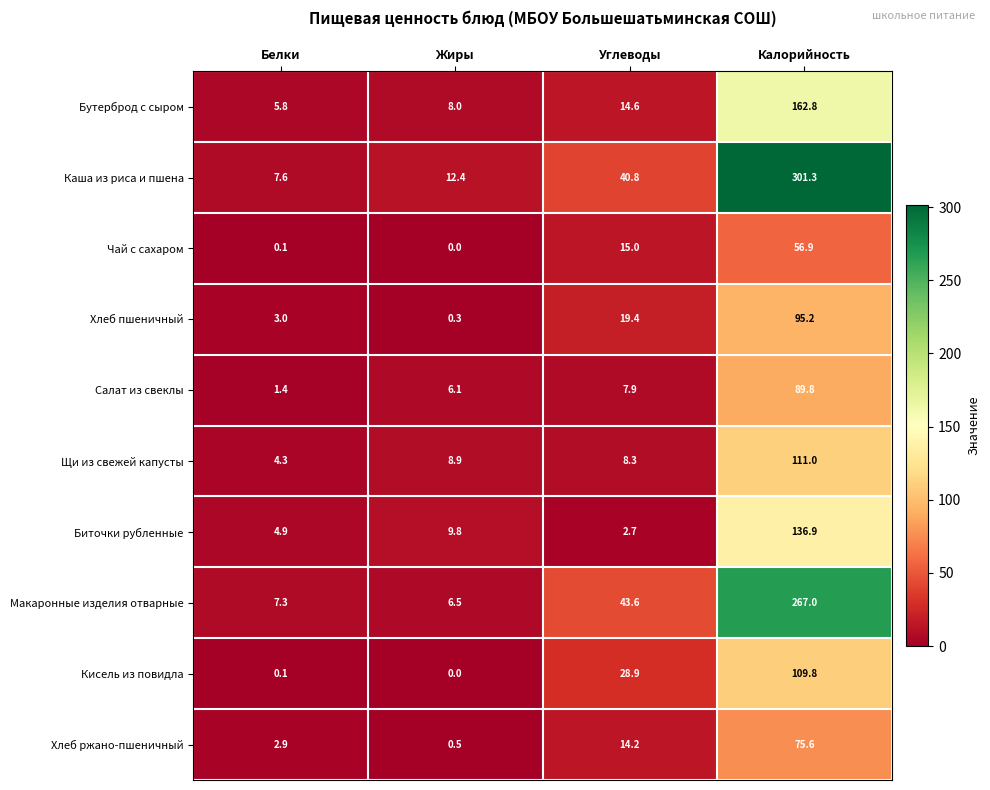

What is the sum of the Каша из риса и пшена values at Углеводы and Белки?

48.4